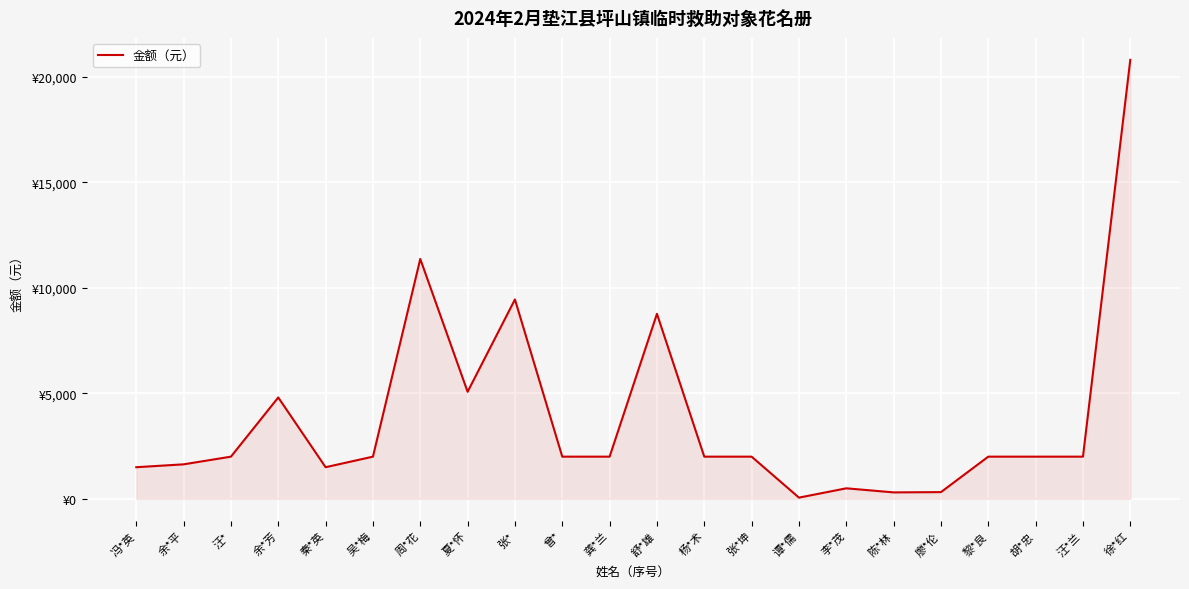

Which has a higher value, 汪*兰 or 冯*英?

汪*兰